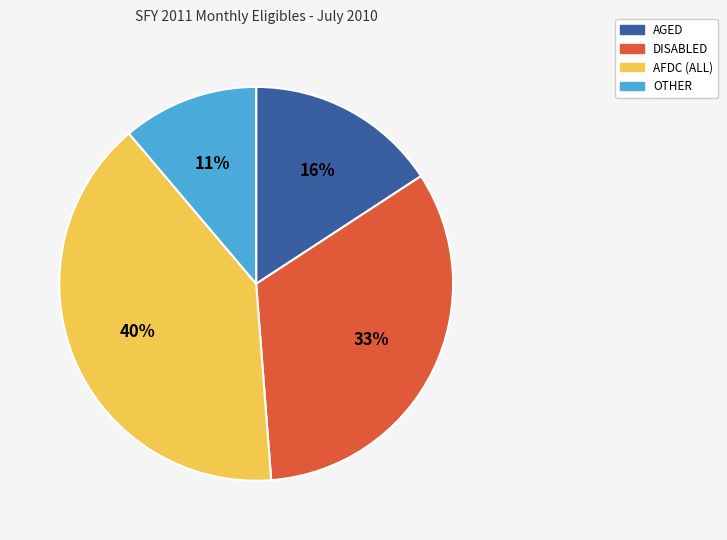

Is it true that DISABLED is 33% of the pie?

True